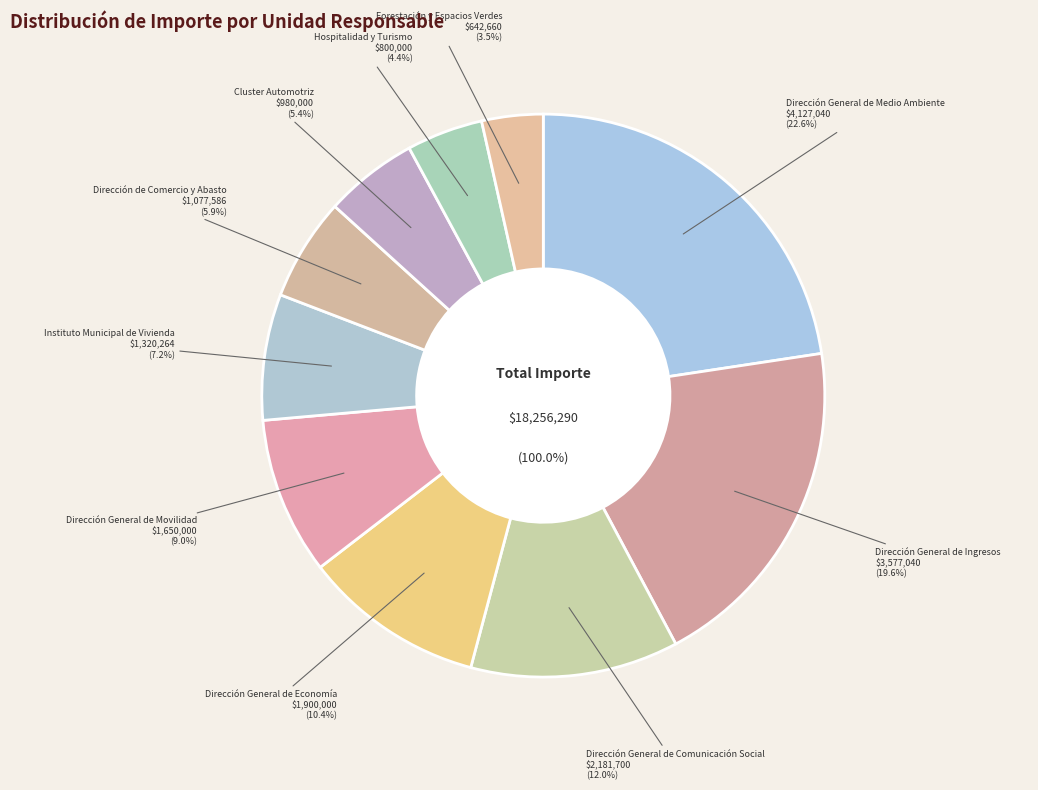

Does Dirección General de Ingresos account for over 50% of the chart?

No